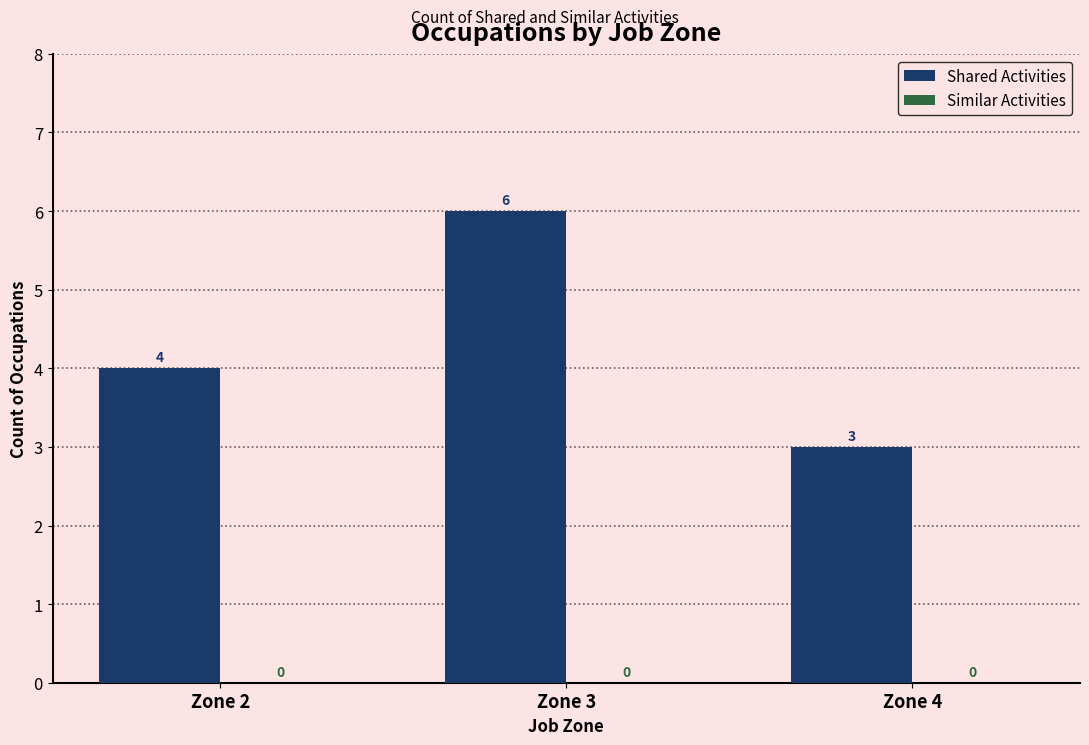

What is the maximum value shown in the chart?

6